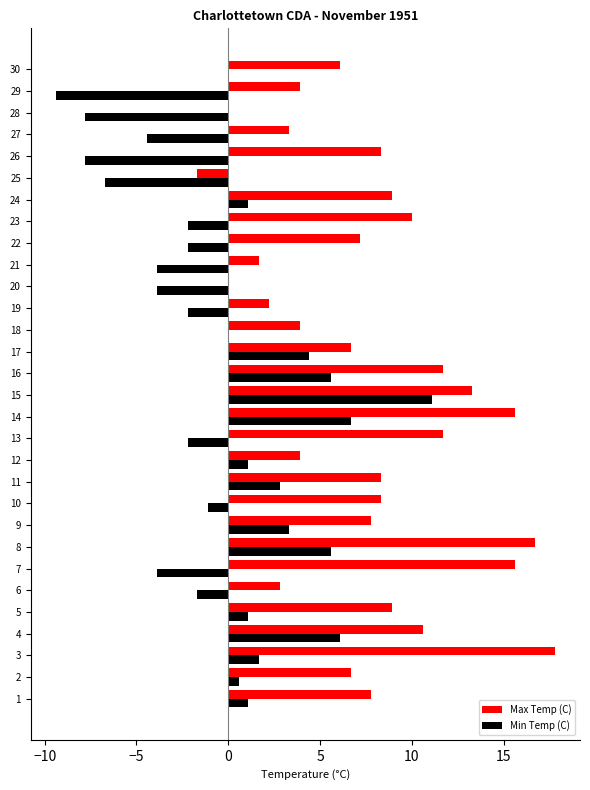

Which category has the highest value in the Min Temp (C) series?

15